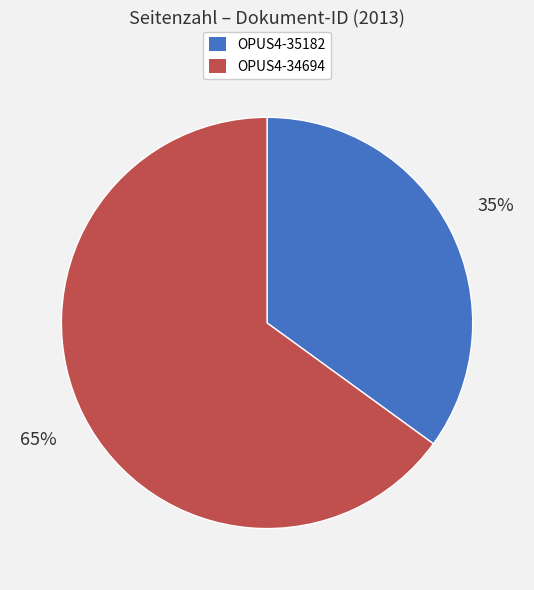

To the nearest percent, what is the difference between the OPUS4-34694 and OPUS4-35182 slice percentages?

30%